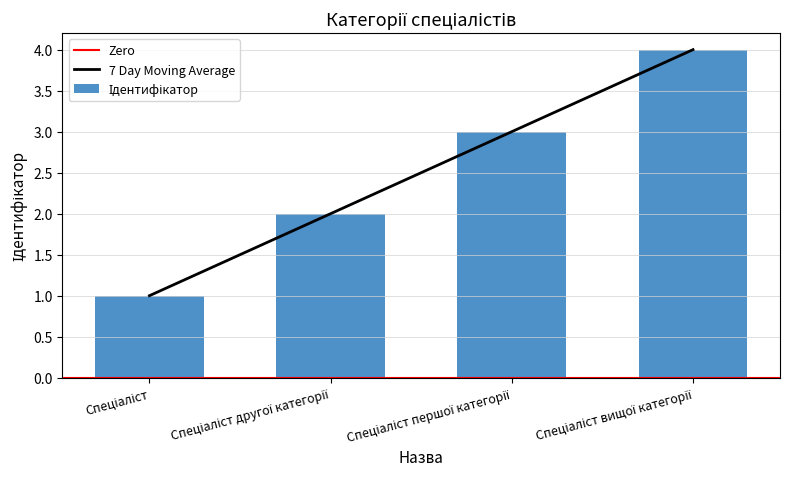

What is the minimum value shown in the chart?

1